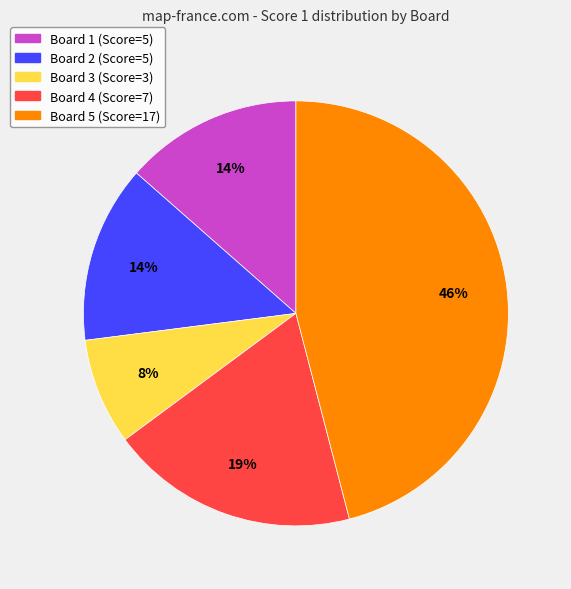

What is the smallest slice in the pie chart?

Board 3